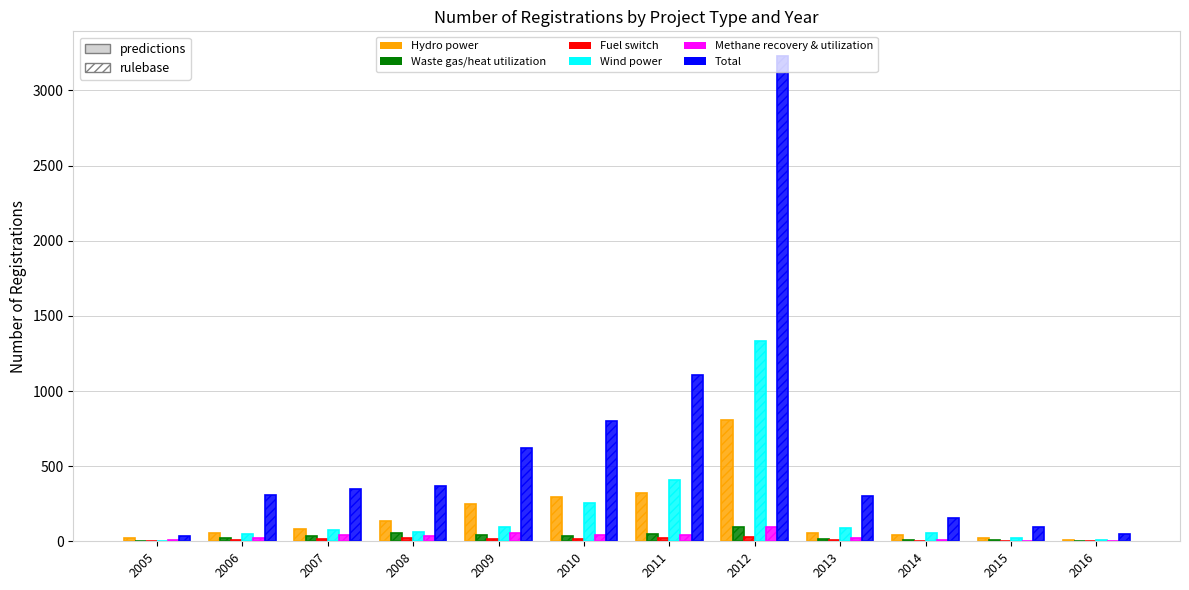

At which category is the sum across all series the highest?

2012